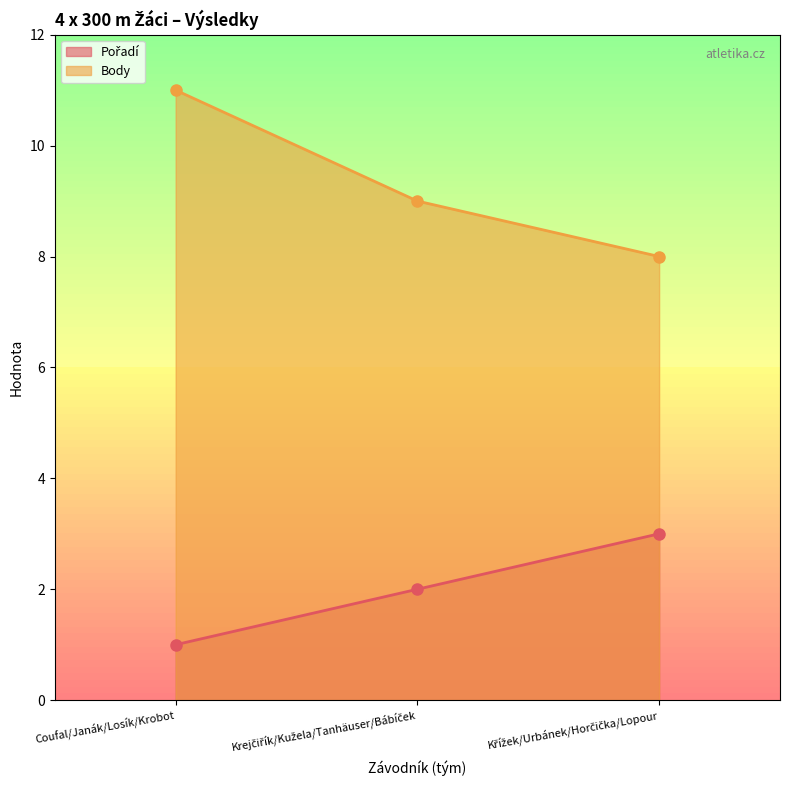

What is the value of the Pořadí point at the 1st from the left?

1